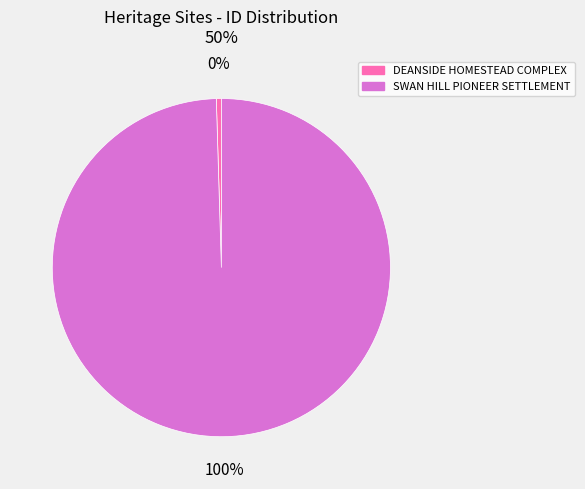

Which has a higher value, DEANSIDE HOMESTEAD COMPLEX or SWAN HILL PIONEER SETTLEMENT?

SWAN HILL PIONEER SETTLEMENT